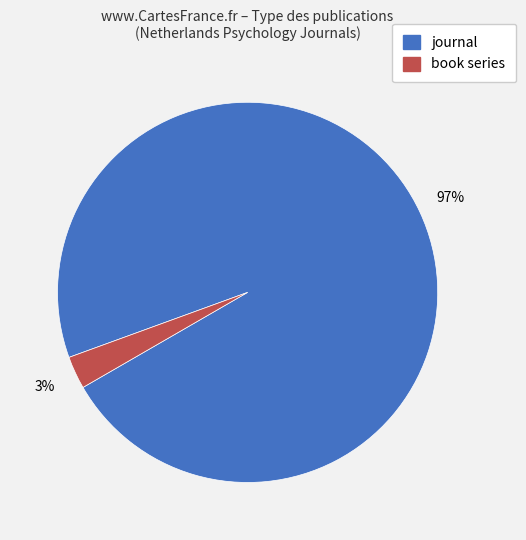

What is the majority slice?

journal